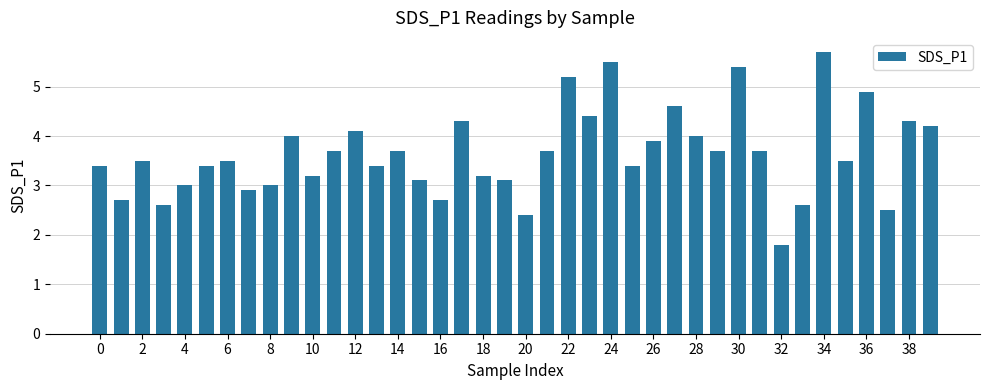

What is the average value?

3.6